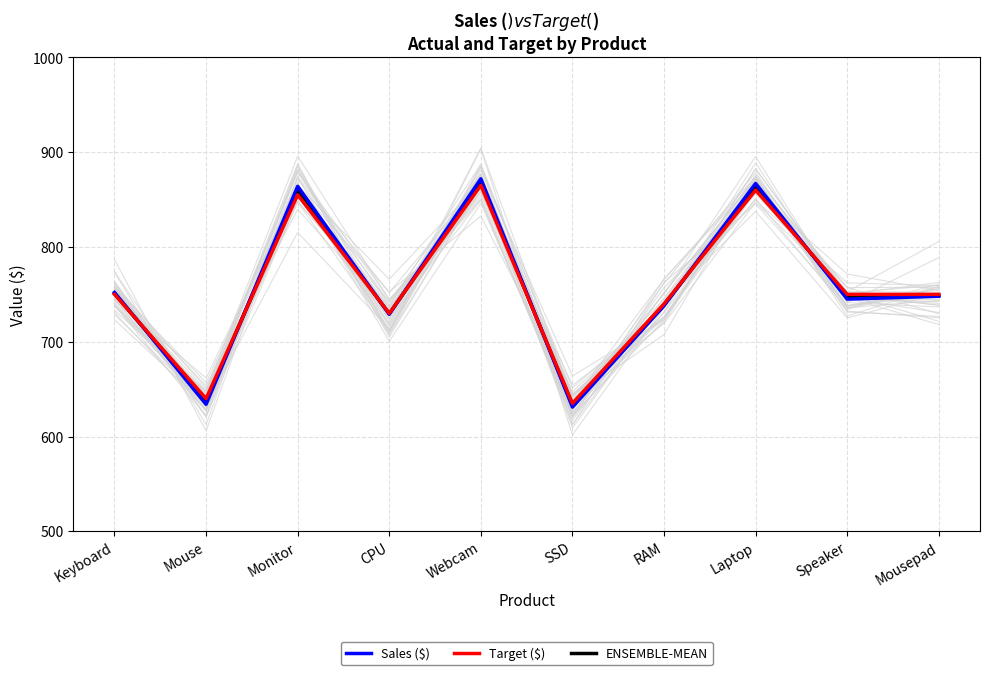

What are all the series names shown in the legend?

Sales ($), Target ($), ENSEMBLE-MEAN